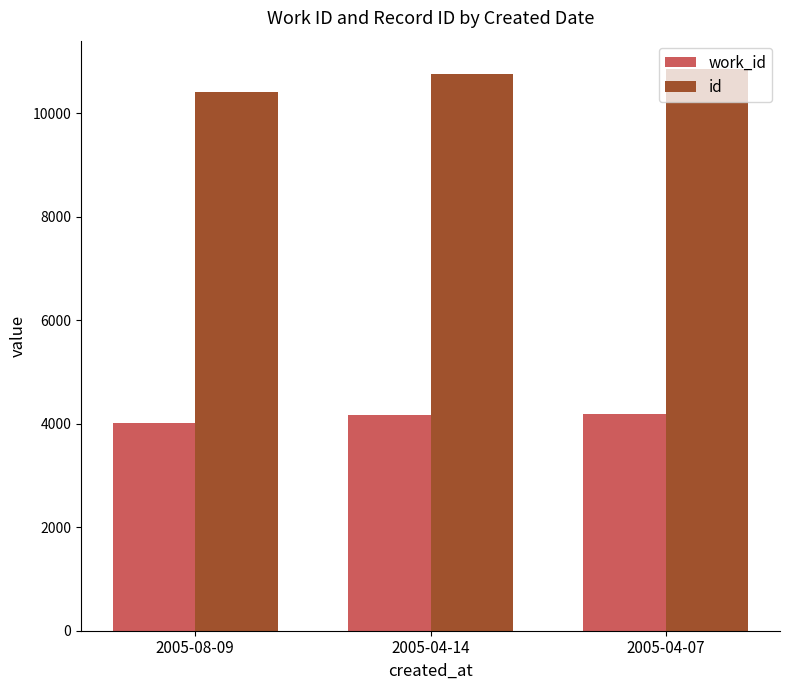

The work_id series shows 4188 at 2005-04-07. True or false?

True